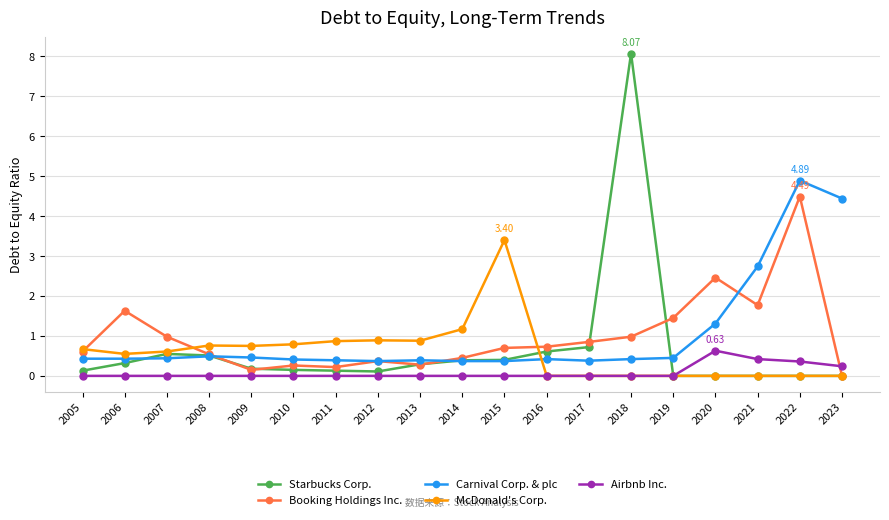

Does the chart display data point markers on the line(s)?

Yes